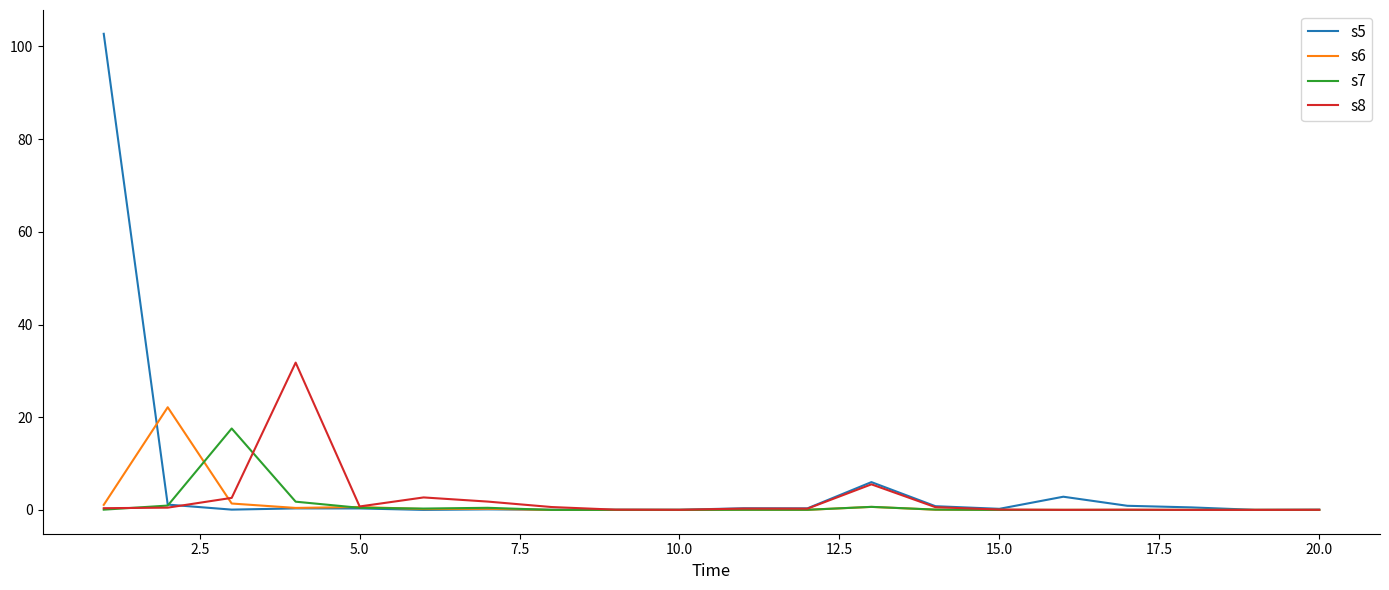

Which series has the widest spread of values?

s5